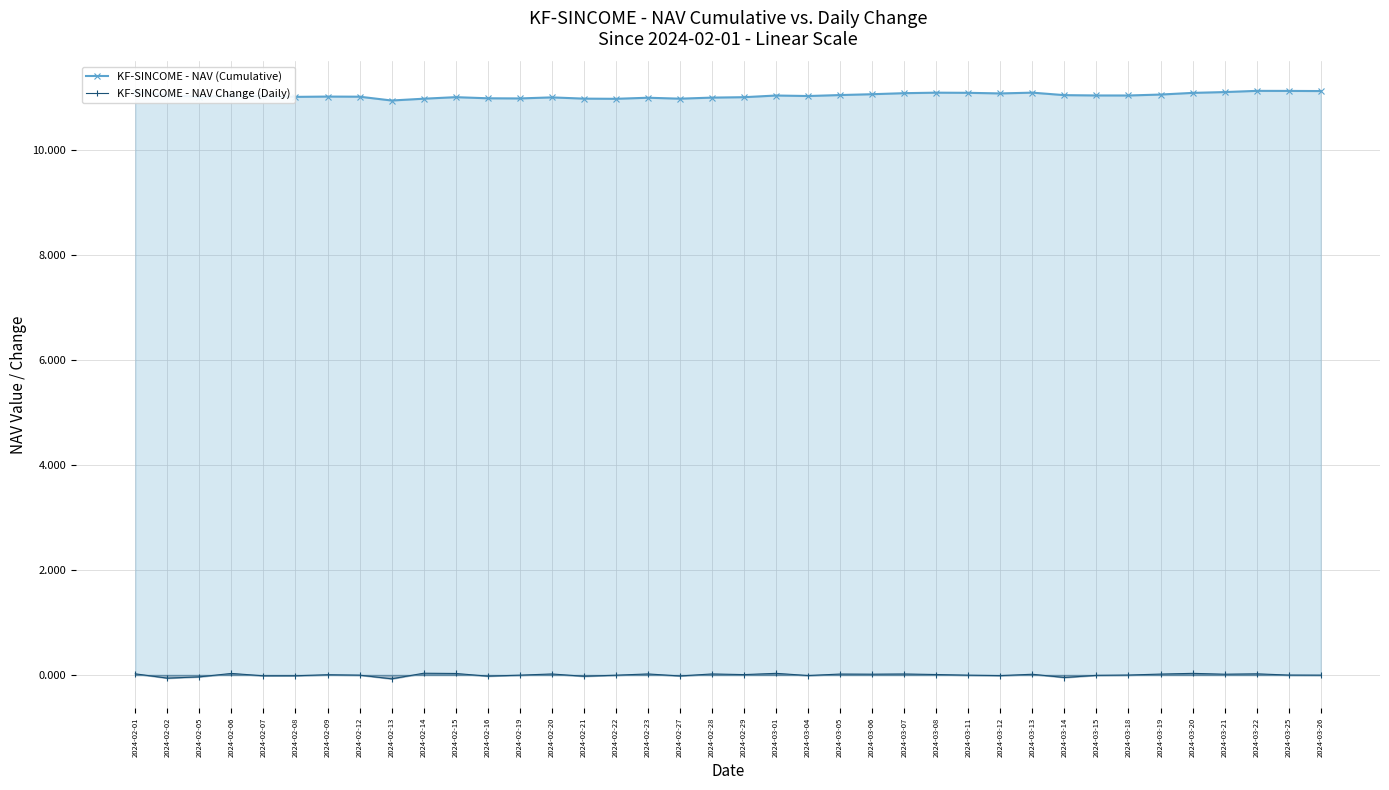

At which category is the sum across all series the highest?

2024-03-22